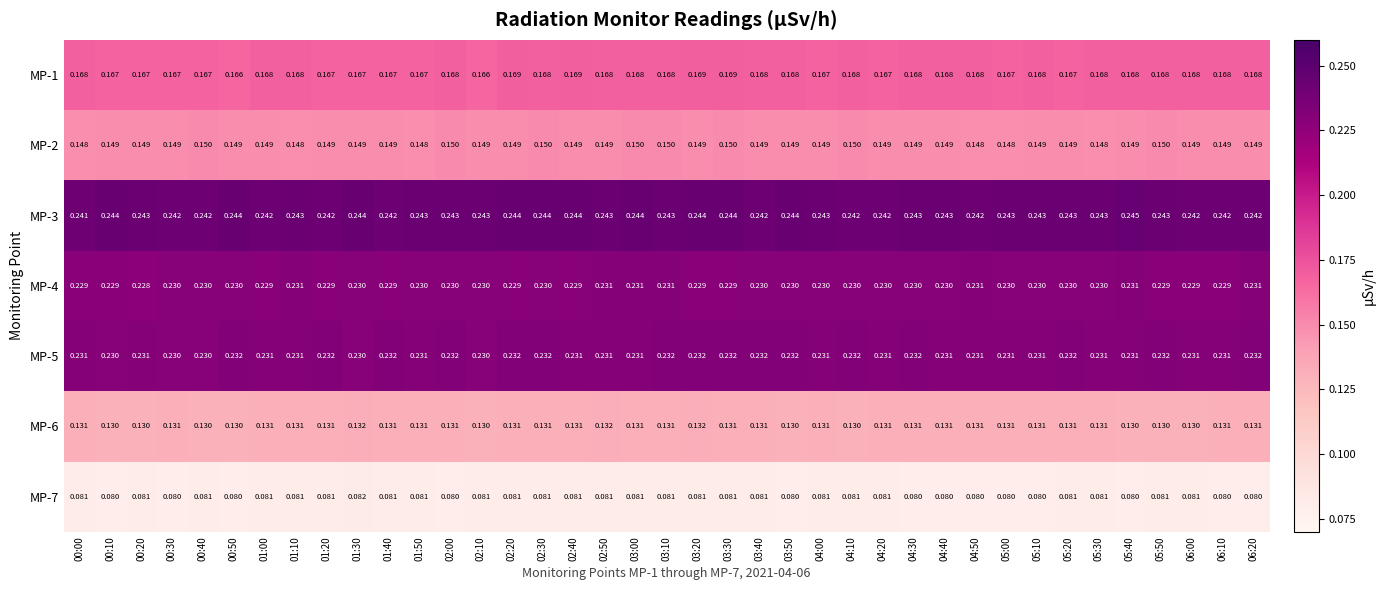

Count the number of data series in this chart.

7